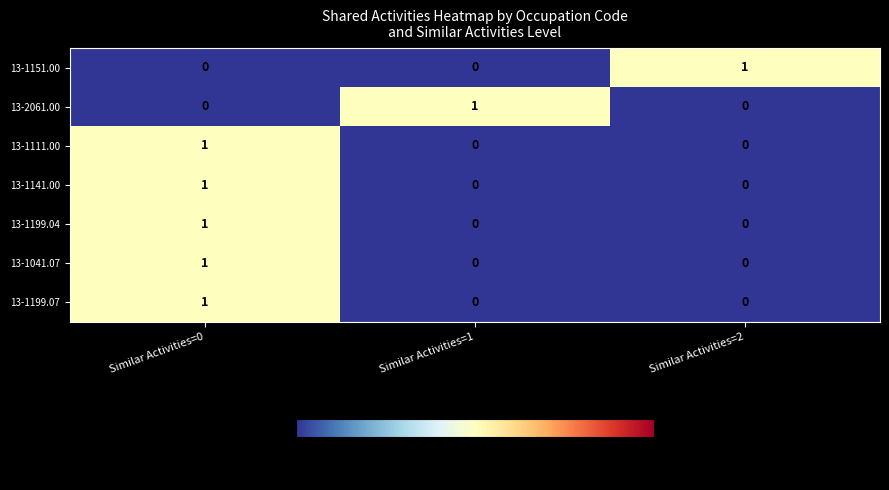

Reading left to right, what are all the values shown in this chart?

13-1151.00: 0	0	1
13-2061.00: 0	1	0
13-1111.00: 1	0	0
13-1141.00: 1	0	0
13-1199.04: 1	0	0
13-1041.07: 1	0	0
13-1199.07: 1	0	0